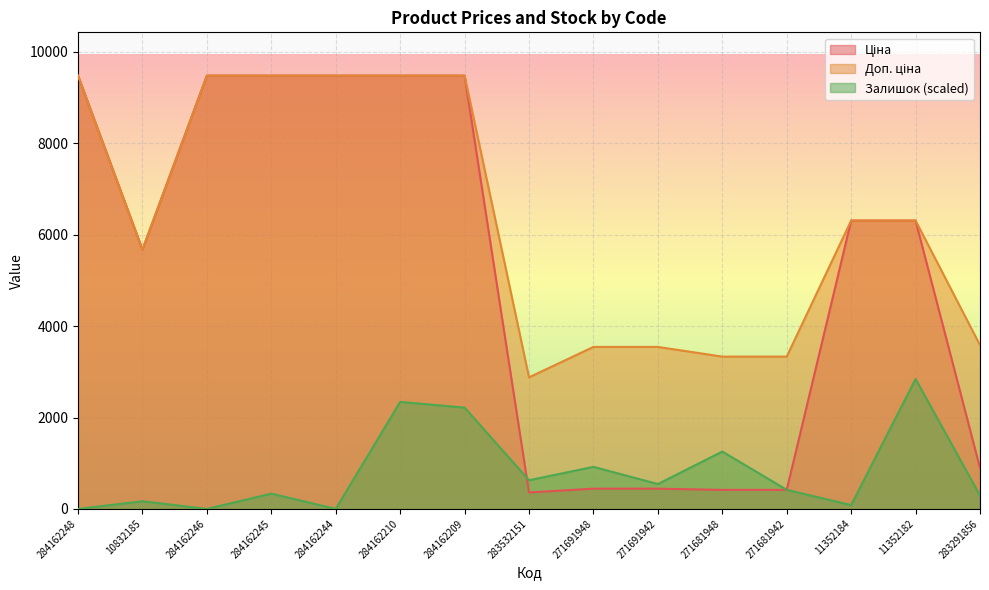

Which series has the widest spread of values?

Ціна